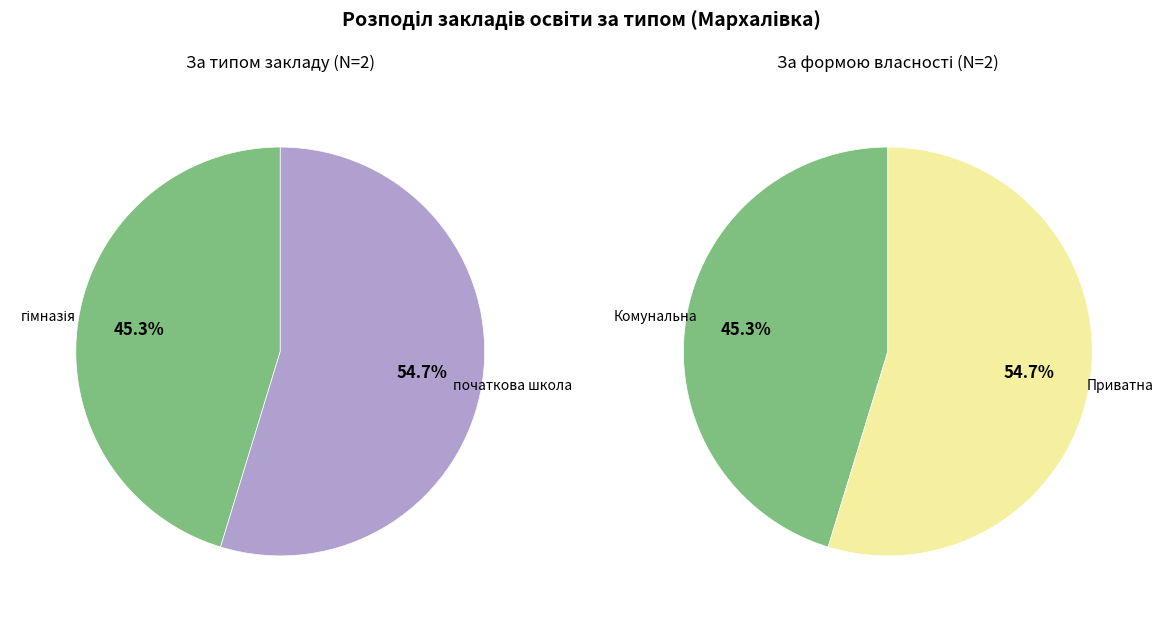

Is it true that Мархалівська гімназія is 37% of the pie?

False